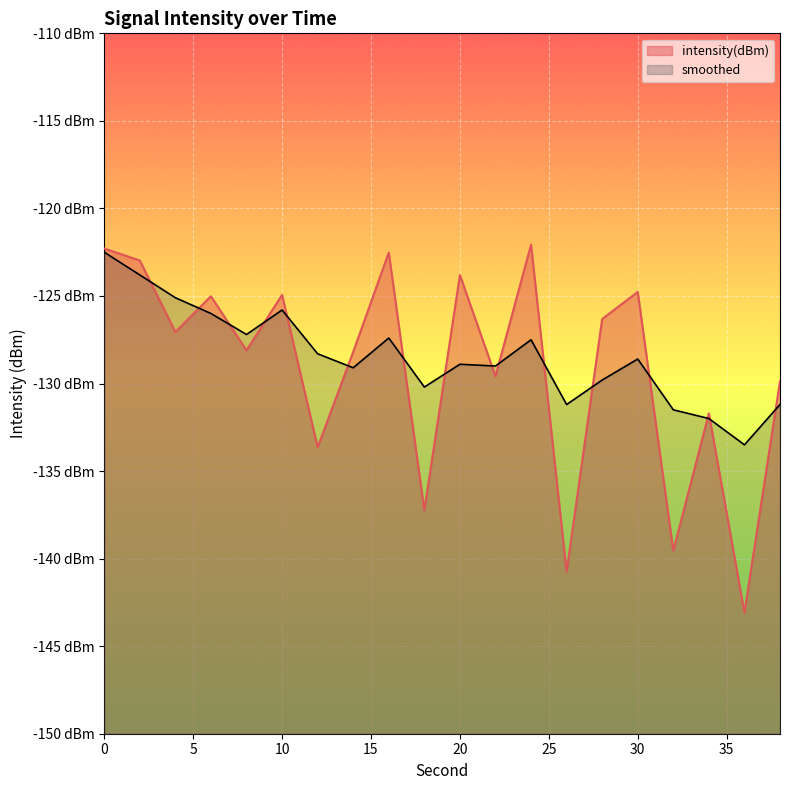

How many intersections are there between smoothed and intensity(dBm)?

16